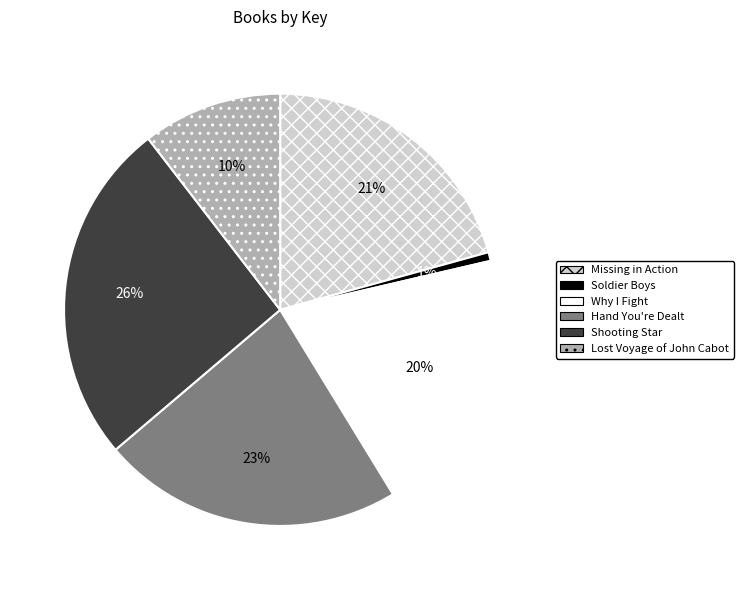

The Shooting Star slice represents 32% of the pie. True or false?

False